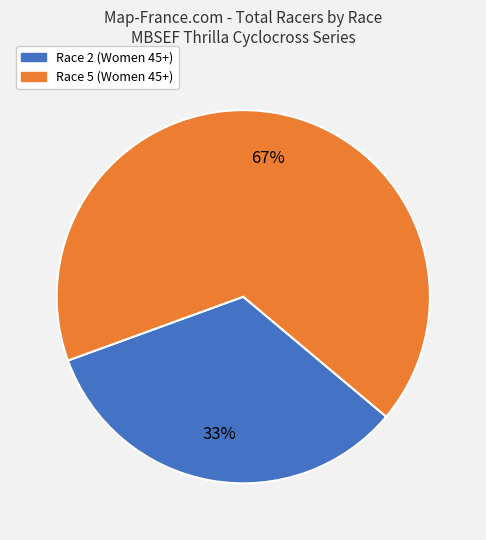

Is there any slice that represents more than half of the pie?

Yes